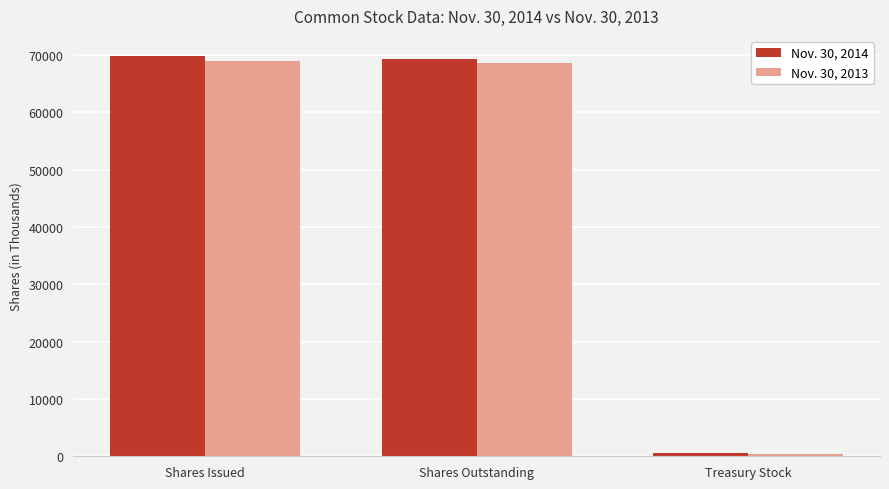

What is the spread (max minus min) of values at Treasury Stock?

195